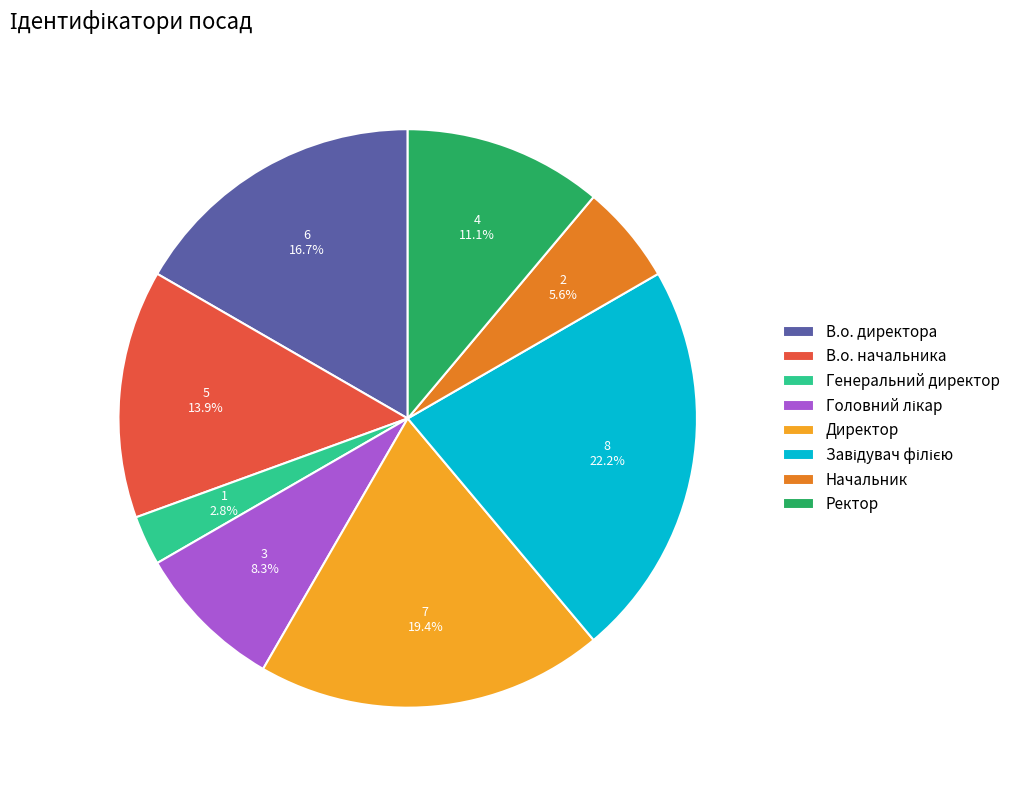

Is there a majority slice in this chart?

No